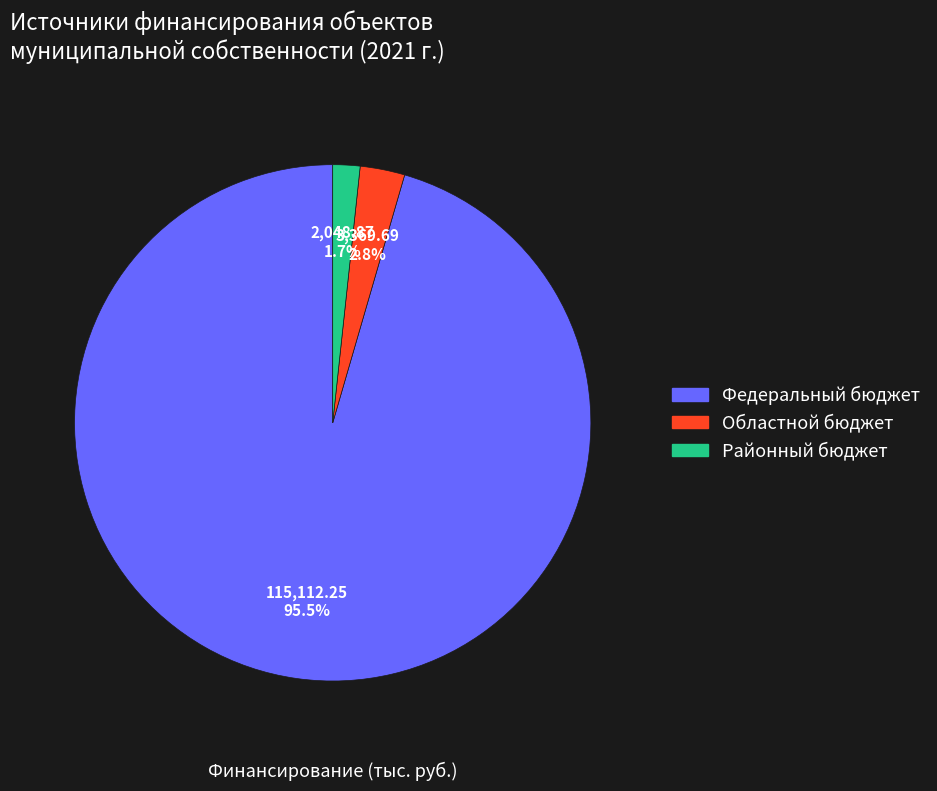

What is the smallest slice in the pie chart?

Районный бюджет